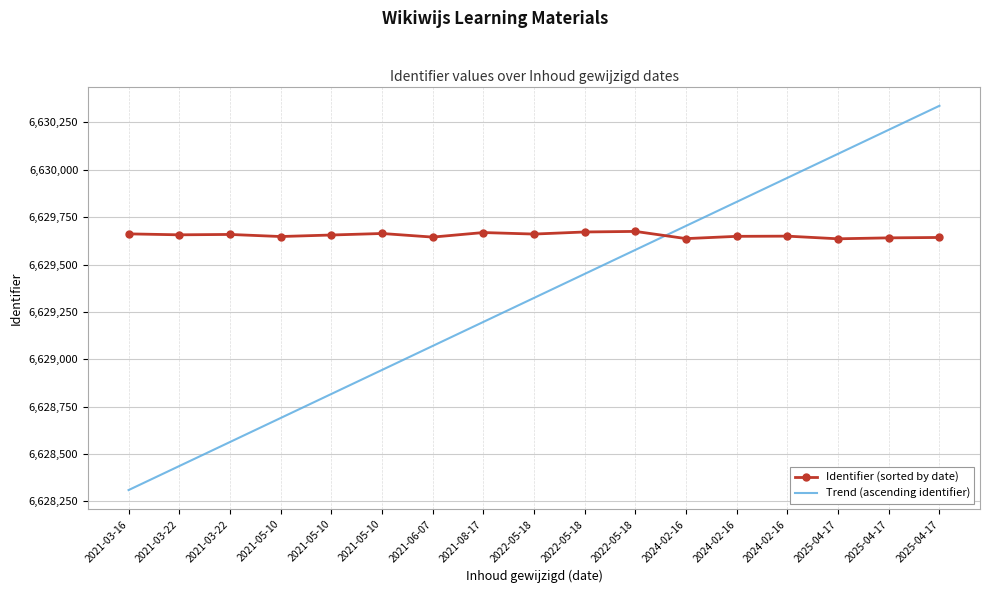

What are all the series names shown in the legend?

Identifier (sorted by date), Trend (ascending identifier)